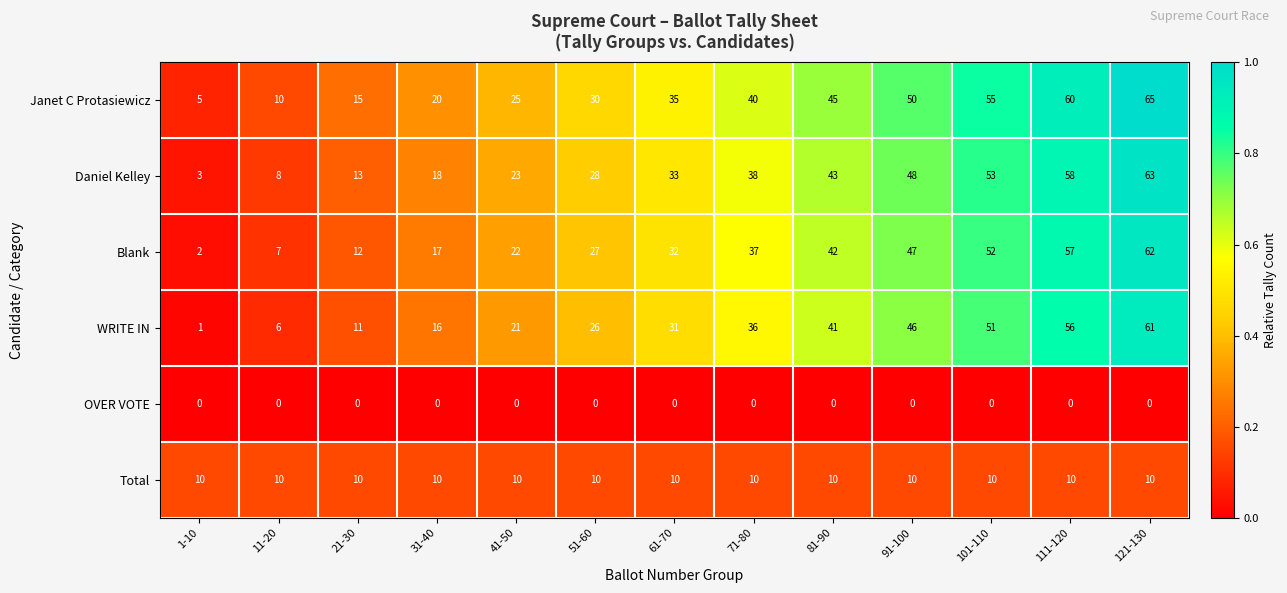

What is the average value of the Blank series?

32